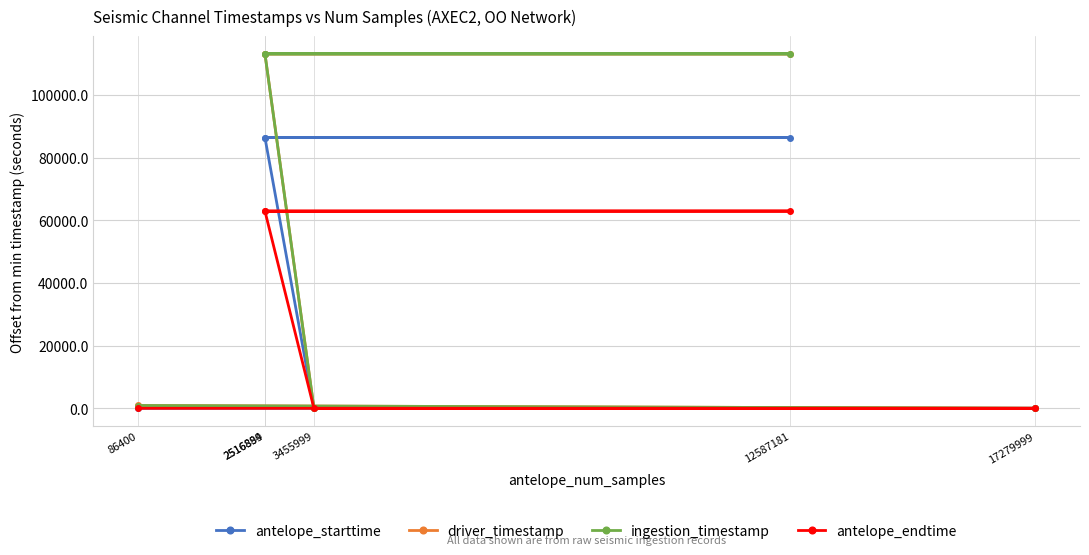

The antelope_endtime series shows 29049.4 at 3455999. True or false?

False